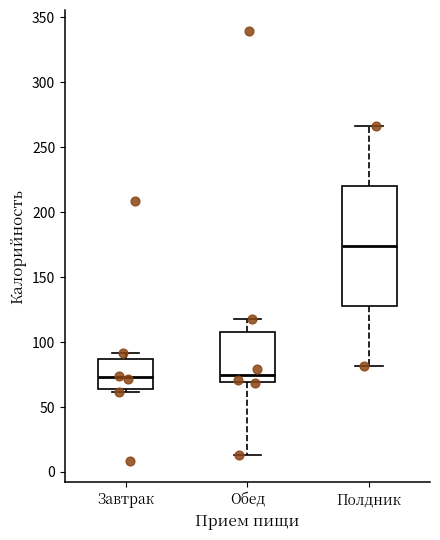

Comparing the boxes themselves (not the whiskers), which one is the tallest?

Полдник